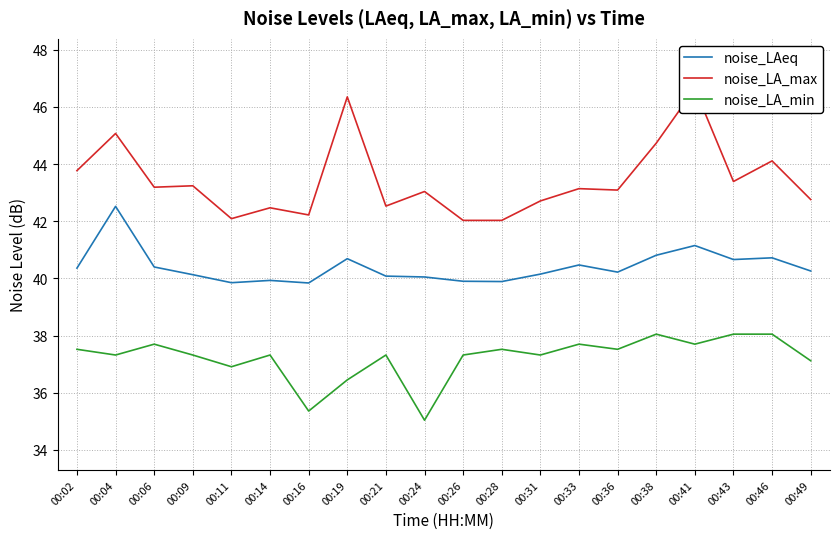

Is it true that noise_LAeq equals 40.4 at 00:06?

True